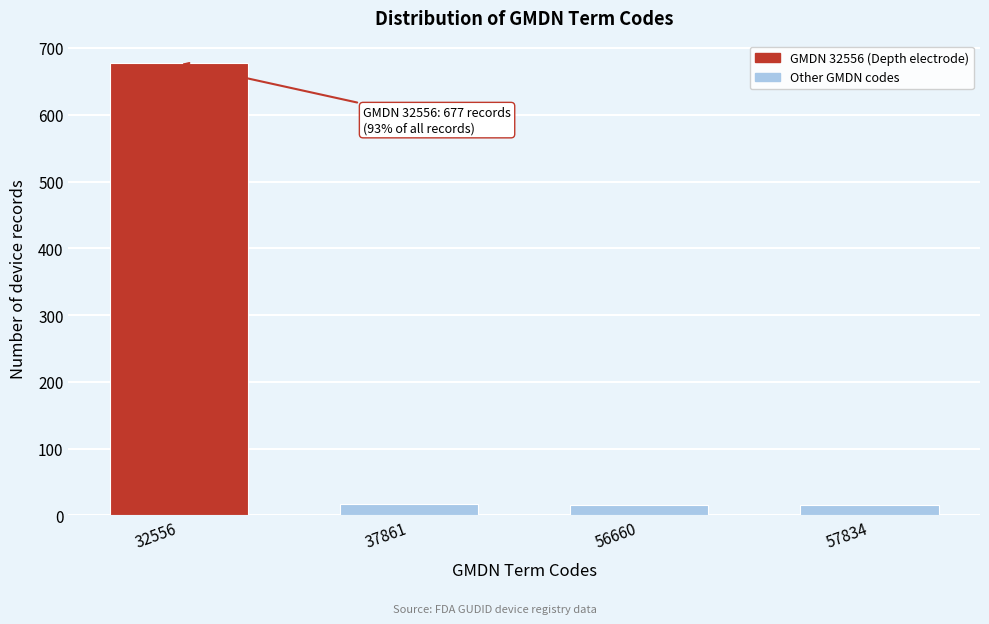

What is the smallest value displayed?

16